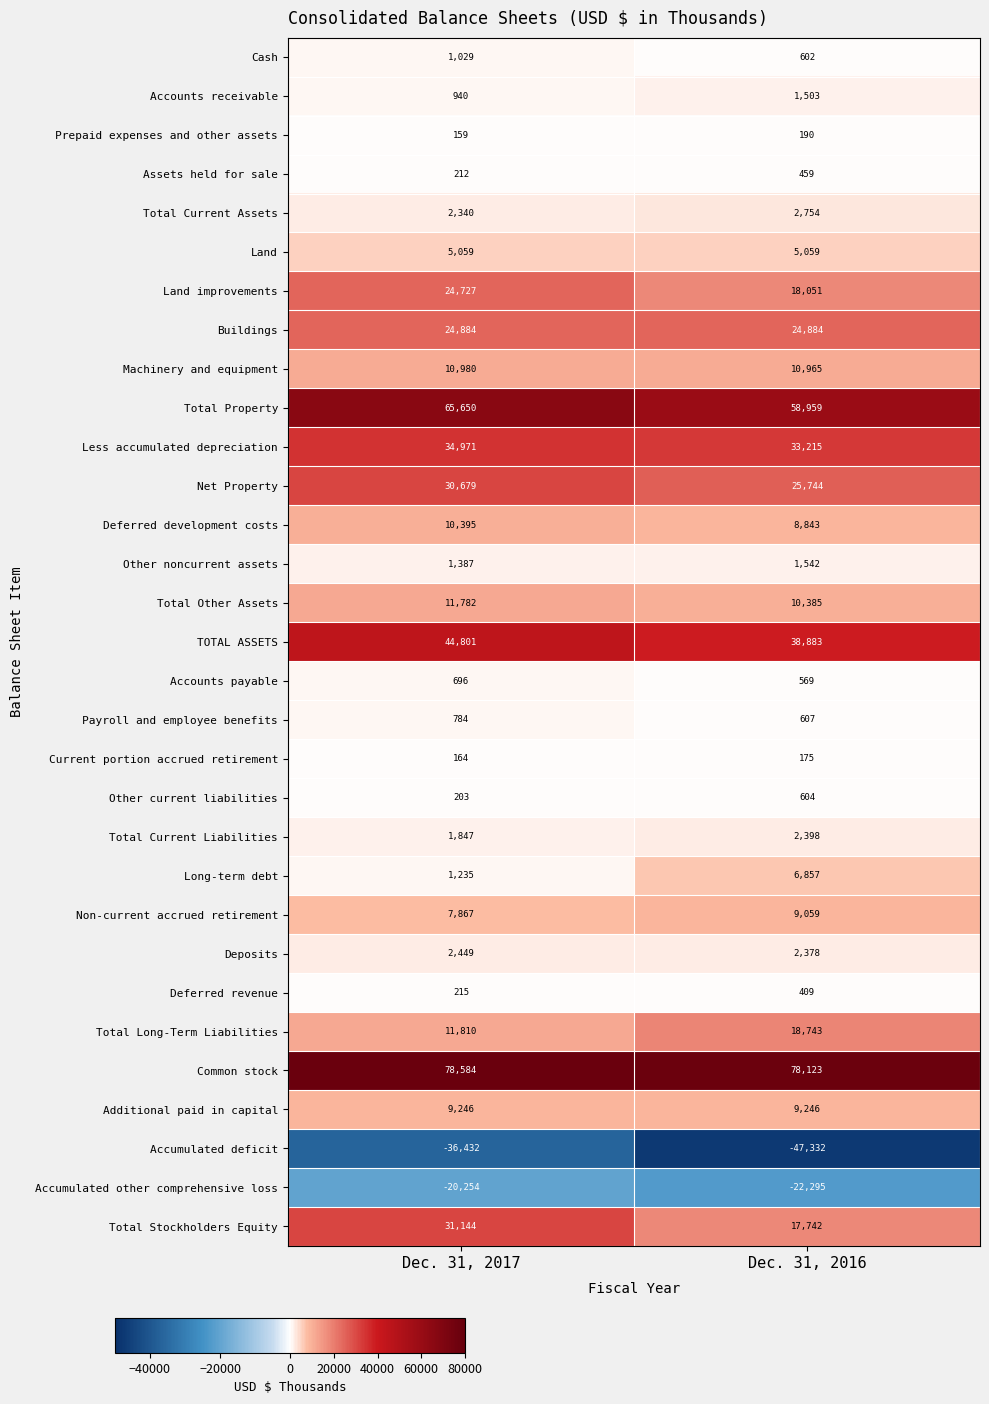

What is the approximate value of Total Stockholders Equity at Dec. 31, 2016, to the nearest 50?

17750